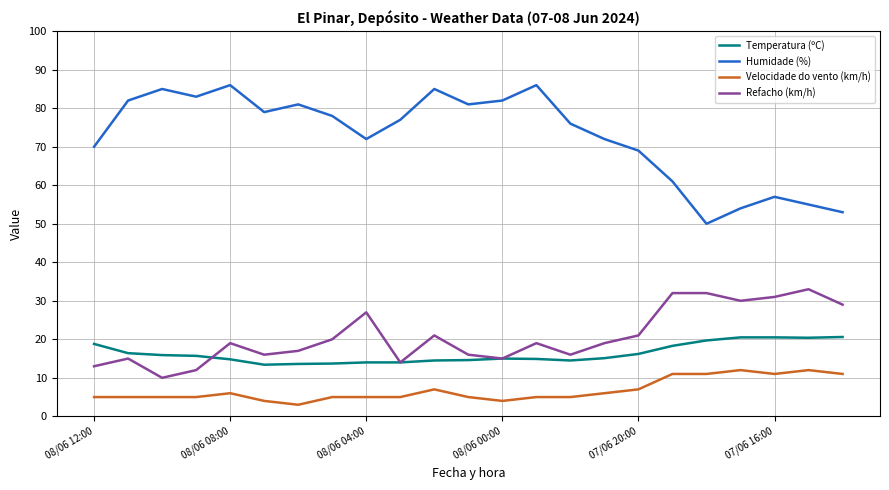

Which series has the widest spread of values?

Humidade (%)